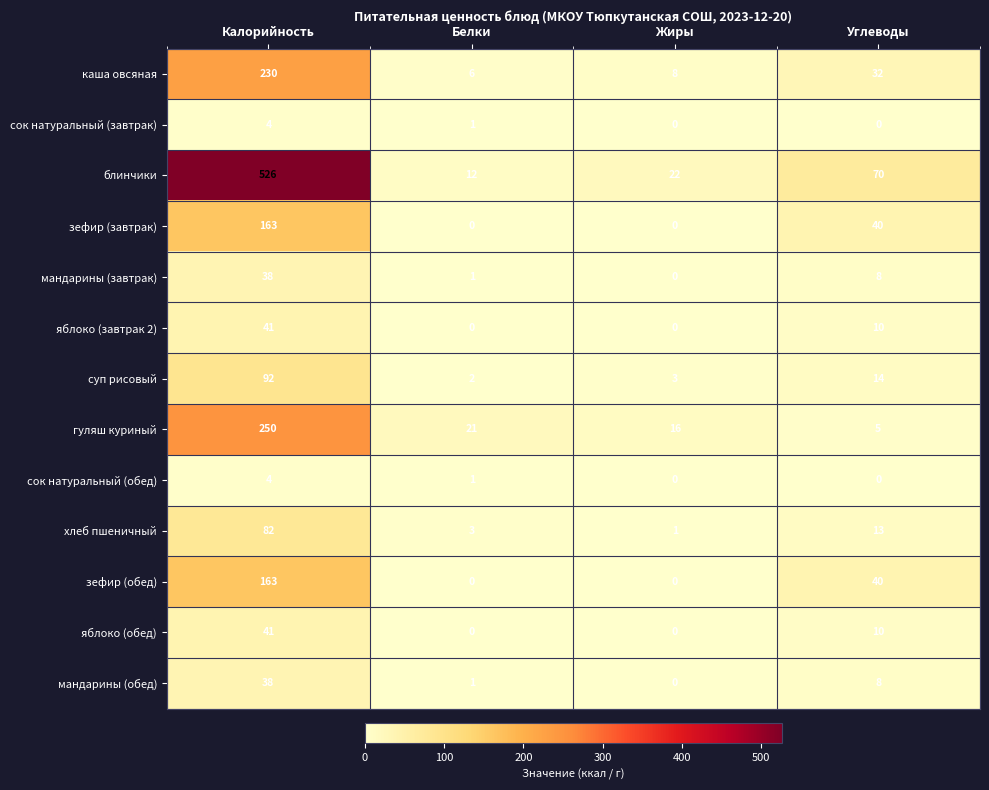

How many values in the блинчики series are below 70?

2